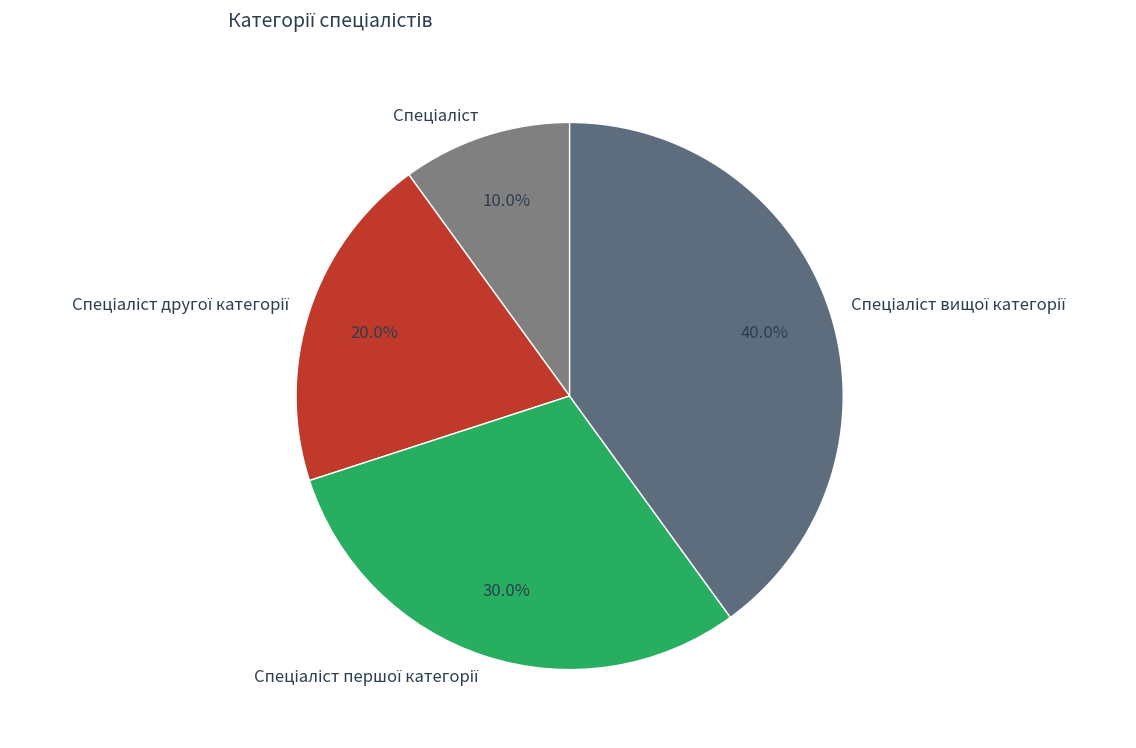

Is there a majority slice in this chart?

No